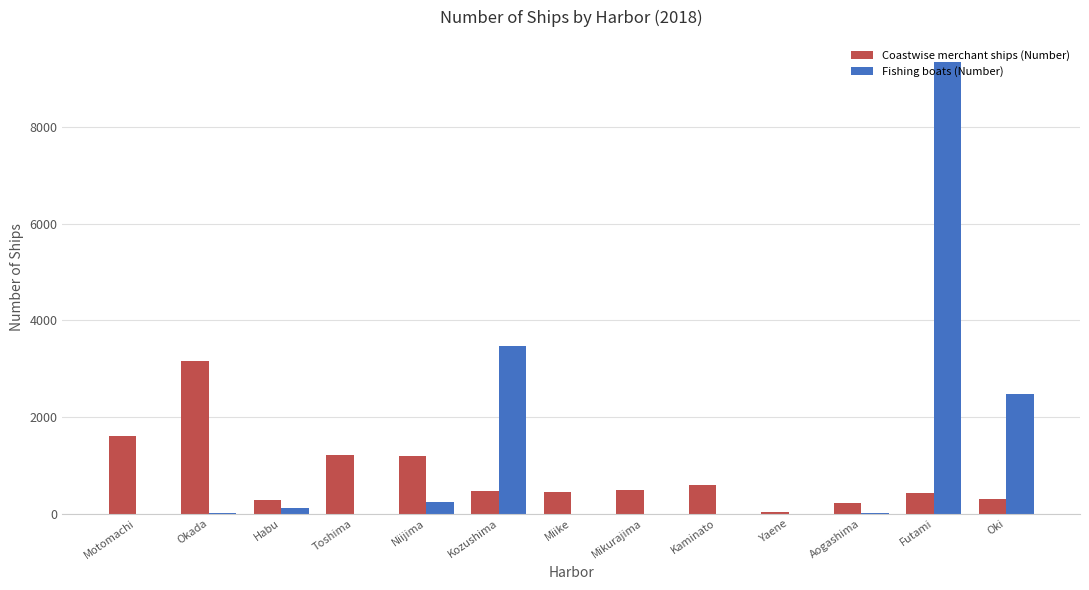

What is the sum of all Fishing boats (Number) values?

15670